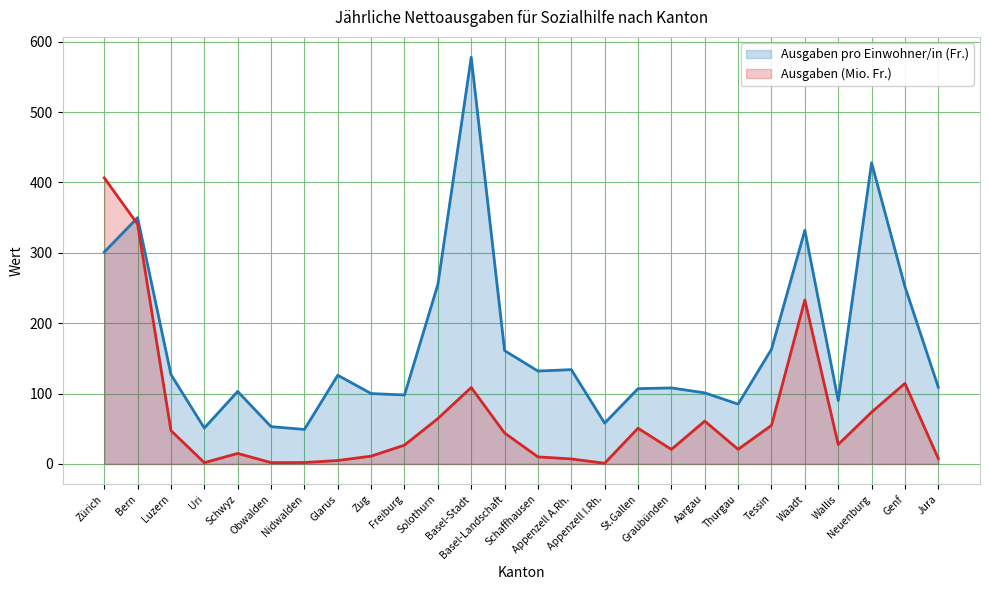

What is the approximate value of Ausgaben pro Einwohner/in in Fr. at Zug?

100.0